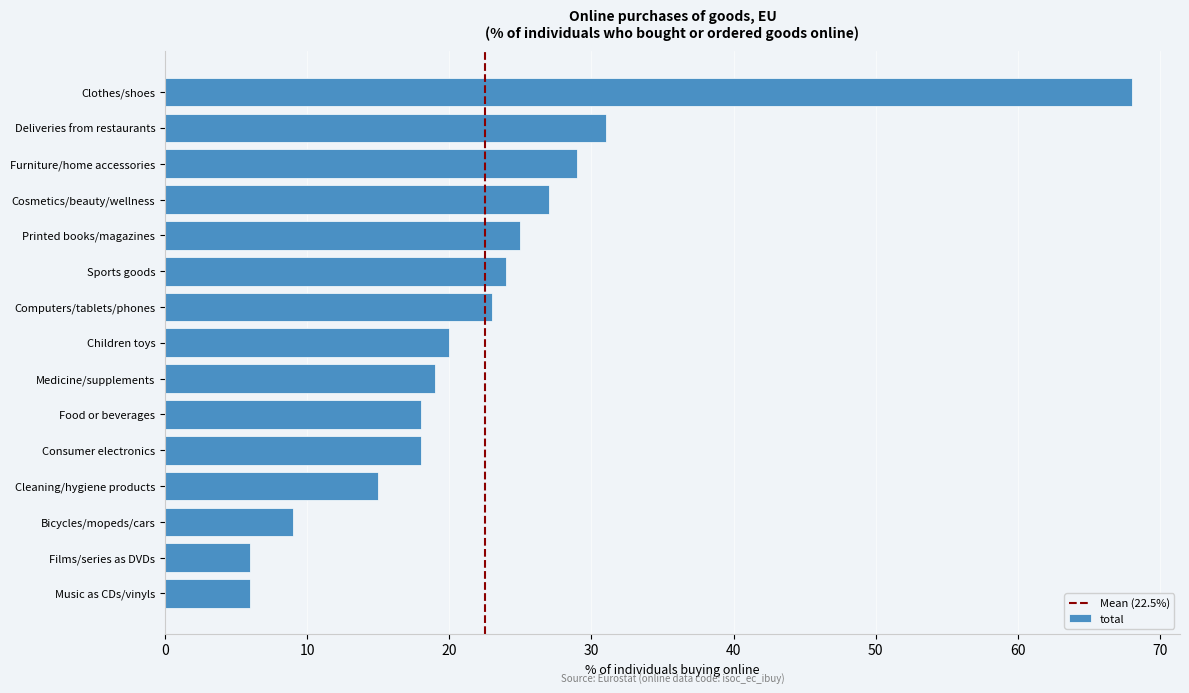

Reading bottom to top, extract all data points from this chart.

Music as CDs/vinyls=6	Films/series as DVDs=6	Bicycles/mopeds/cars=9	Cleaning/hygiene products=15	Consumer electronics=18	Food or beverages=18	Medicine/supplements=19	Children toys=20	Computers/tablets/phones=23	Sports goods=24	Printed books/magazines=25	Cosmetics/beauty/wellness=27	Furniture/home accessories=29	Deliveries from restaurants=31	Clothes/shoes=68